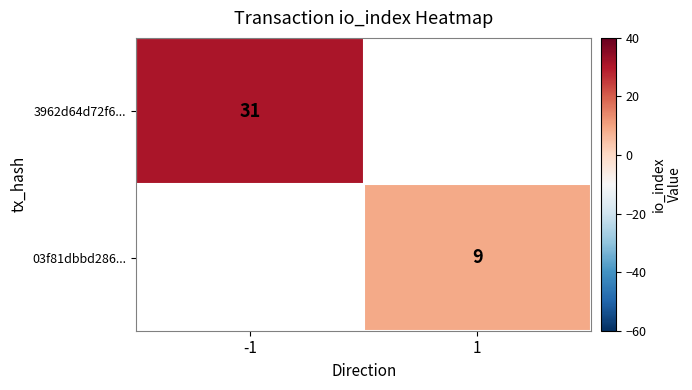

True or false: 3962d64d72f6... has a value of 31 at -1.

True